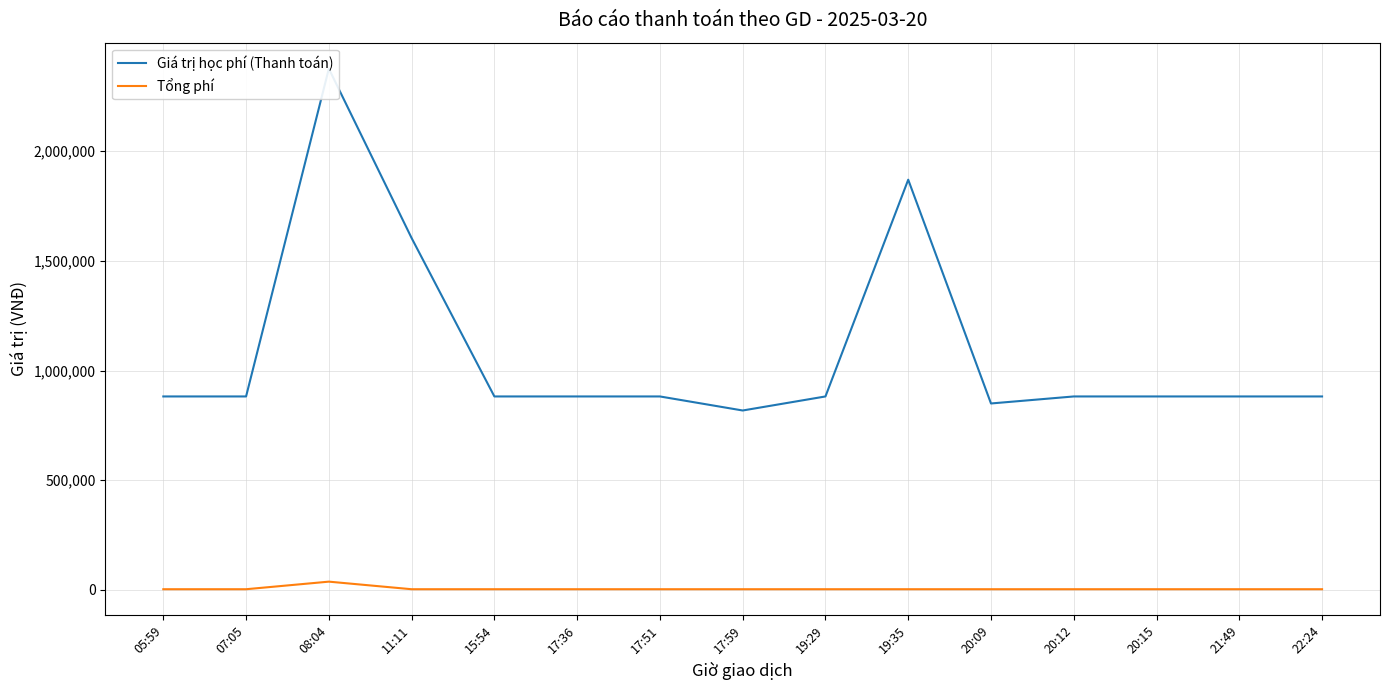

What is the sum of the Tổng phí values at 08:04 and 20:09?

41140